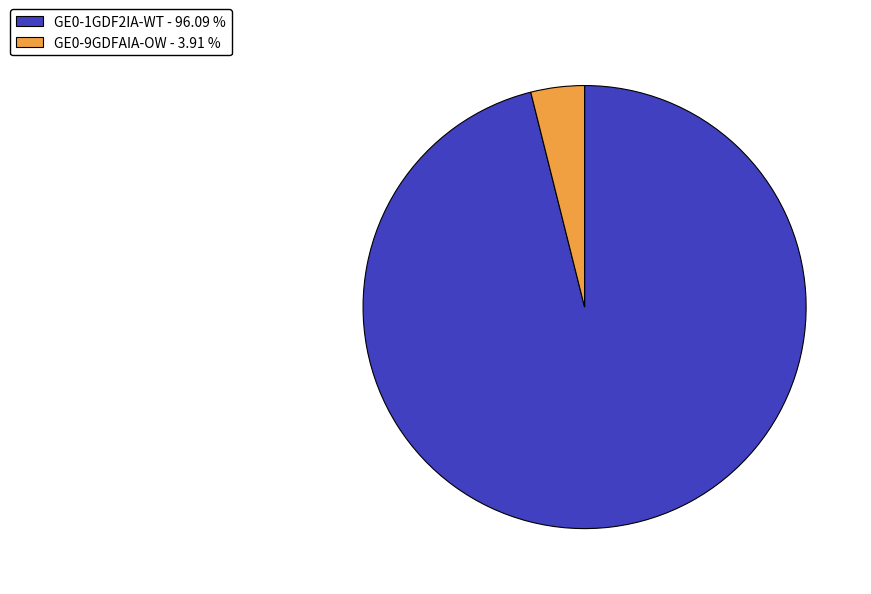

Is there any slice that represents more than half of the pie?

Yes